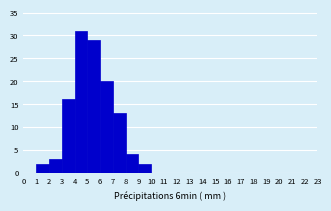

What is the height of the bar covering 7 to 8 on the x-axis? The values are not printed on the chart, so give them approximately, as read against the axis.

13